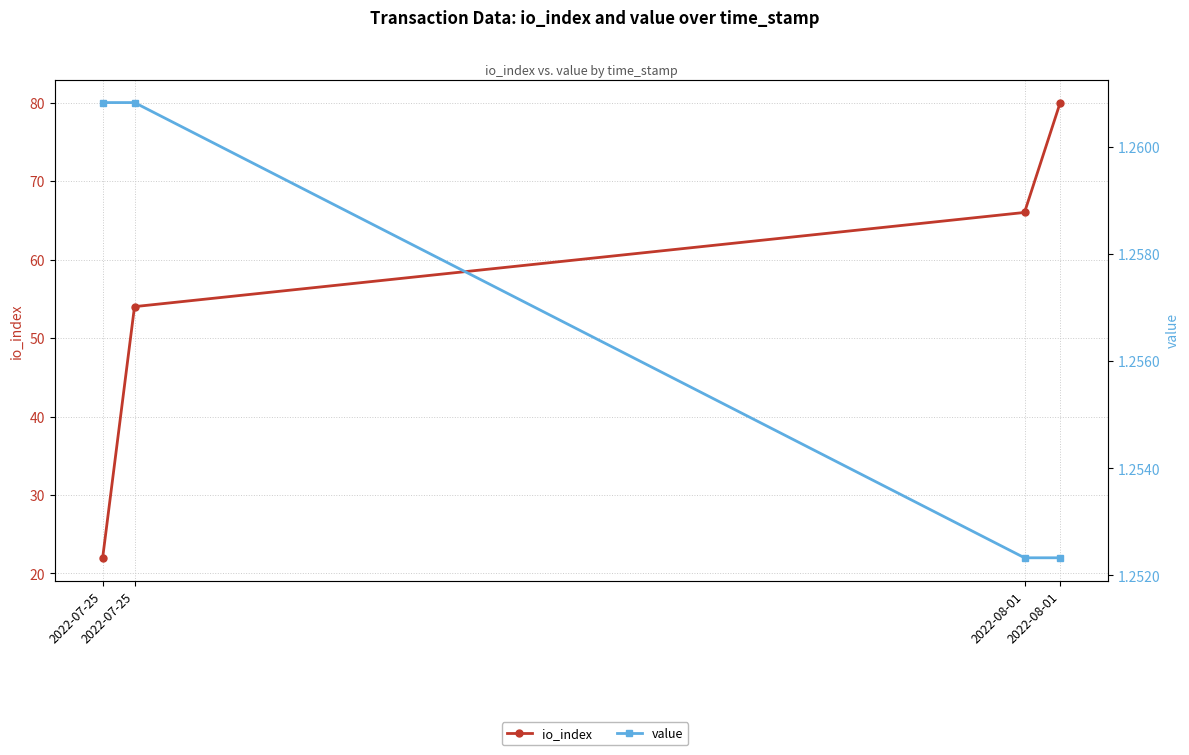

True or false: io_index and value intersect in this chart.

False